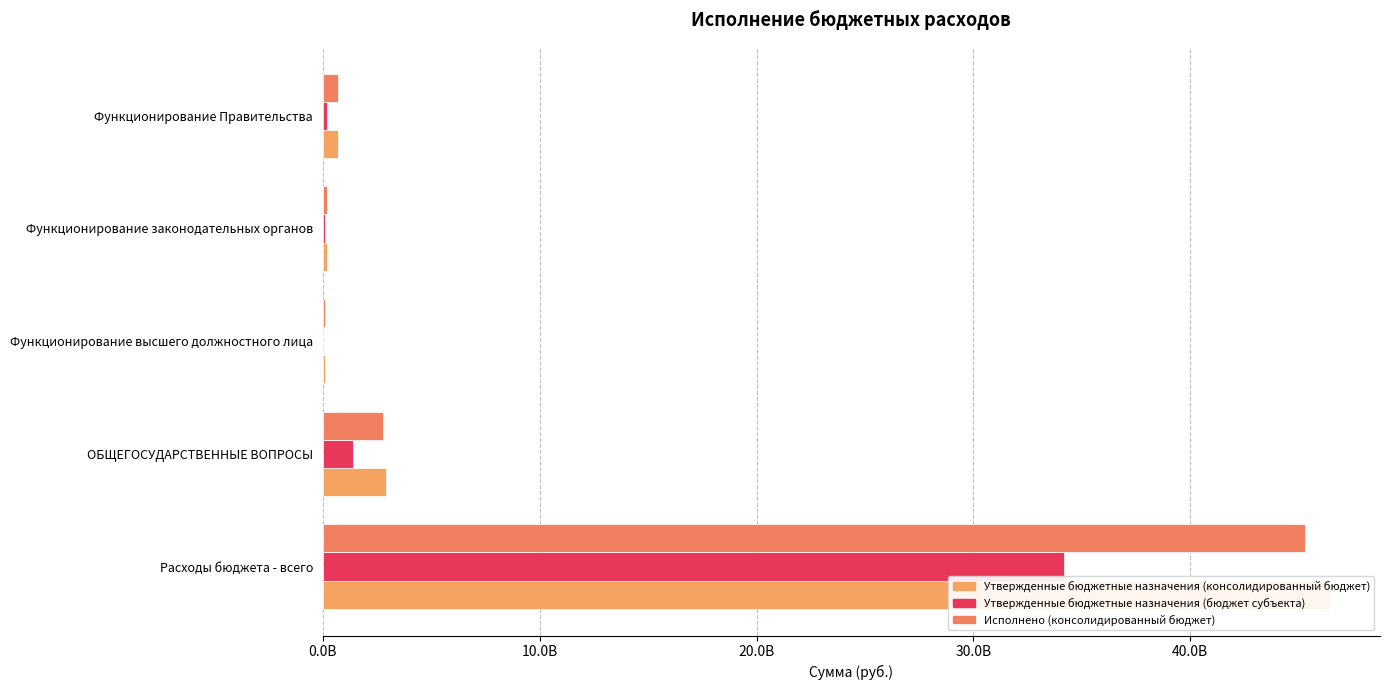

Are the bars grouped side by side (vs. stacked)?

Yes